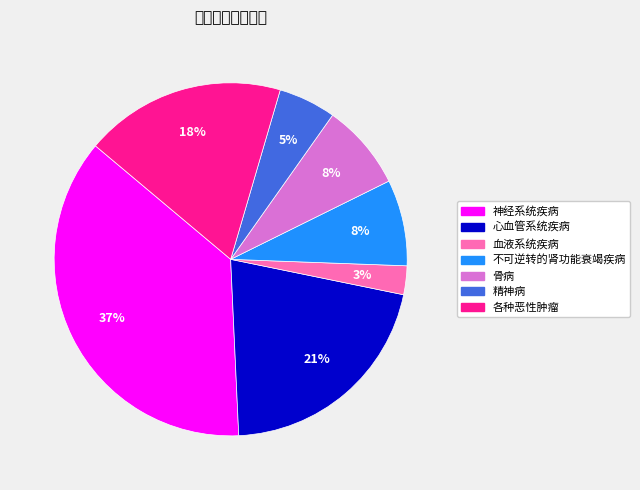

Between 血液系统疾病 and 精神病, which is larger?

精神病